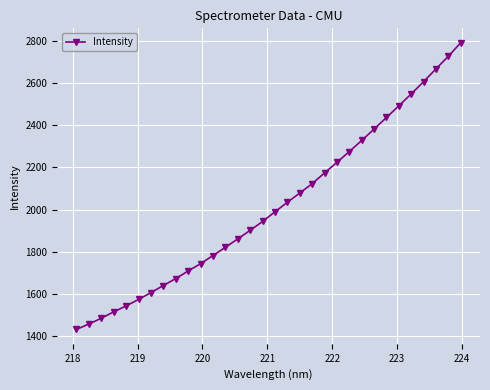

Does the chart display data point markers on the line(s)?

Yes